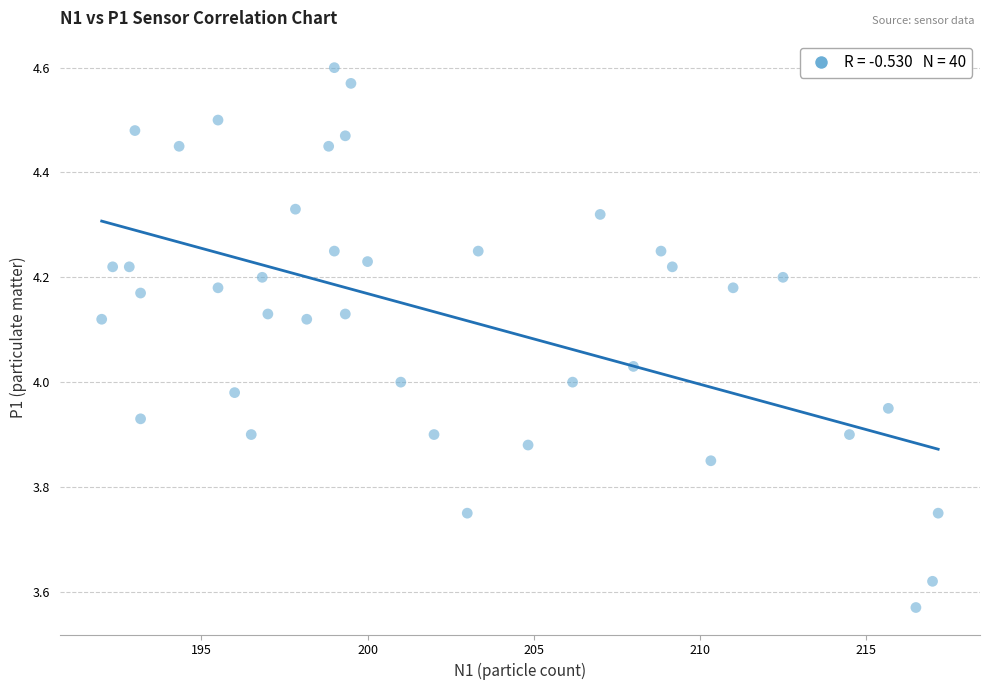

What is the range of Y values (max minus min)?

1.0